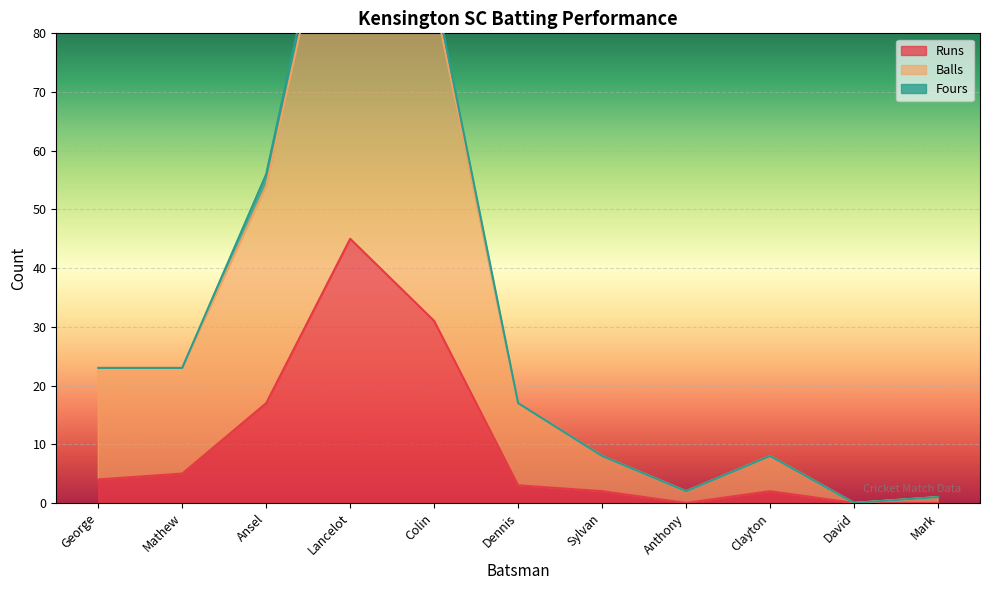

The value of Runs at Mark is 0. True or false?

True